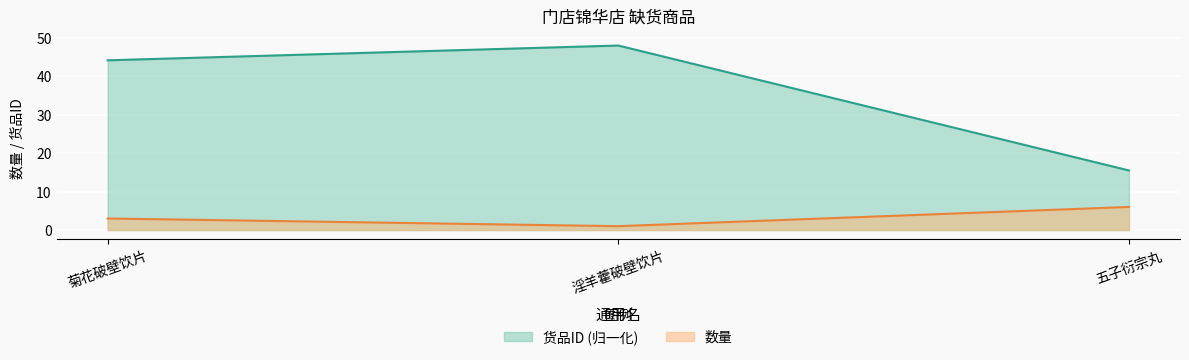

What is the sum of the 货品ID values at 菊花破壁饮片 and 淫羊藿破壁饮片?

92.2